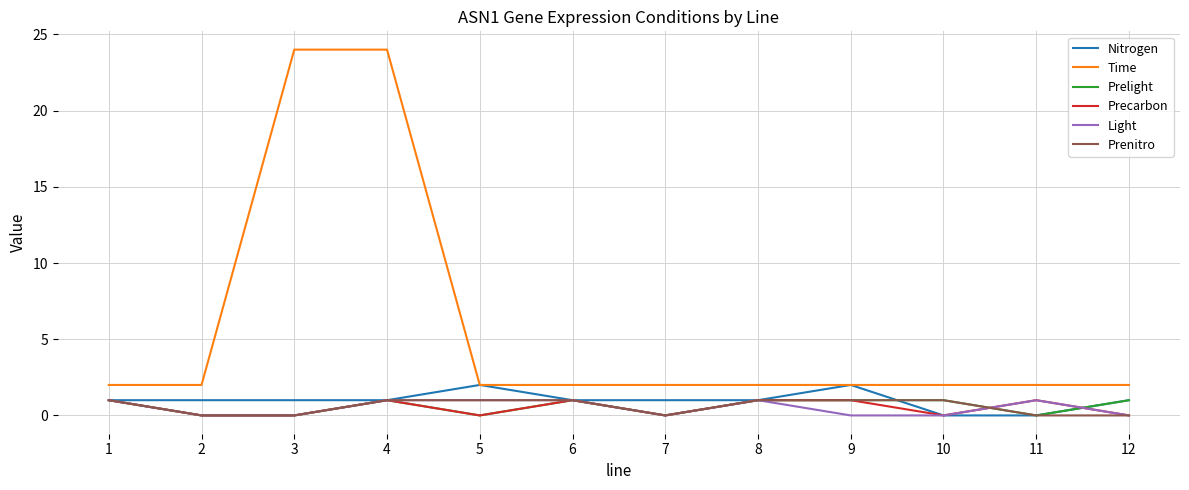

Which series has the widest spread of values?

Time